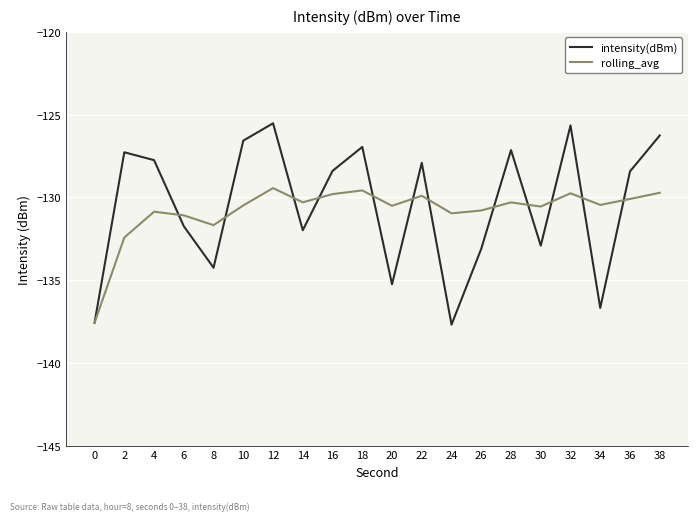

At 4, list the series in order from largest to smallest.

intensity(dBm), rolling_avg